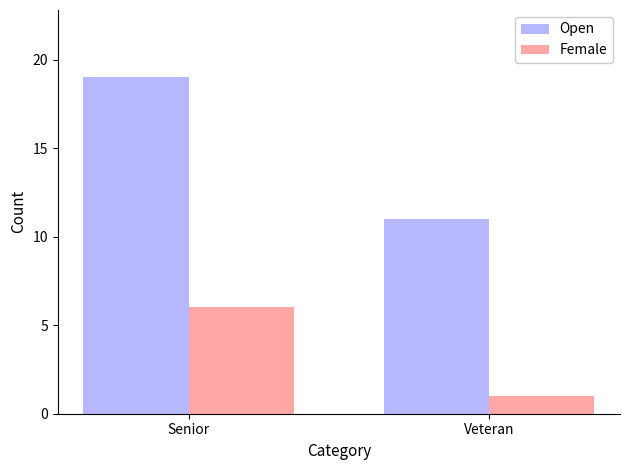

What are all the series names shown in the legend?

Open, Female